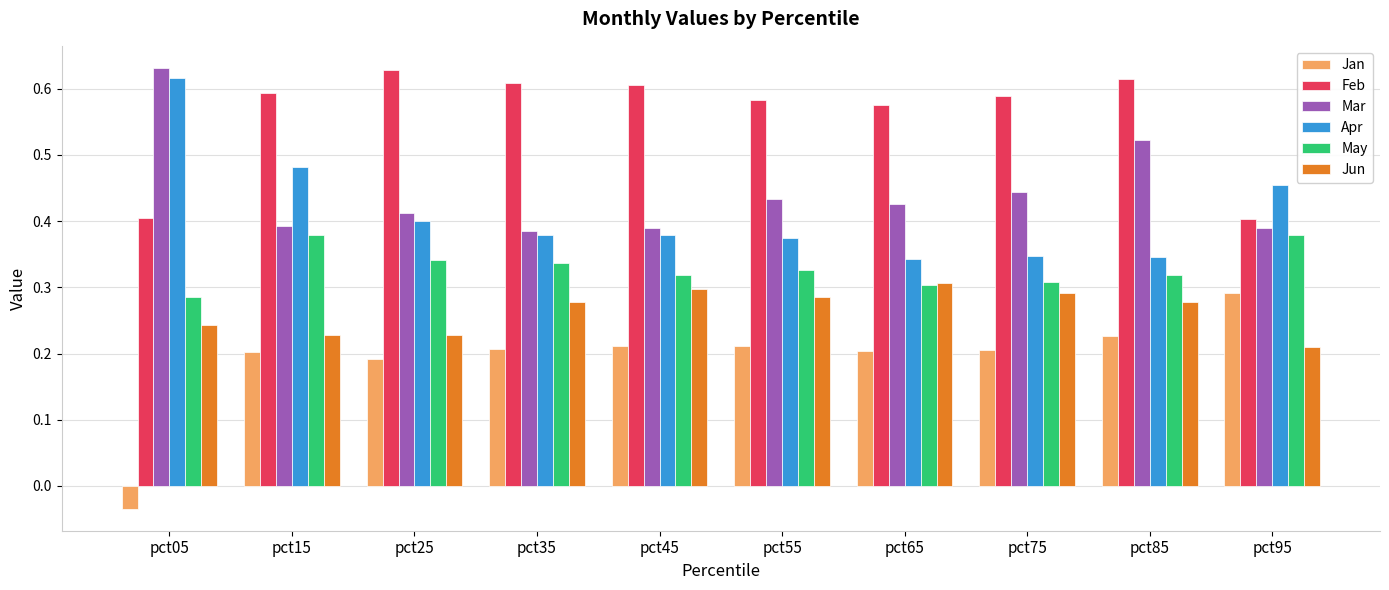

Which label corresponds to the smallest value in the chart?

pct05